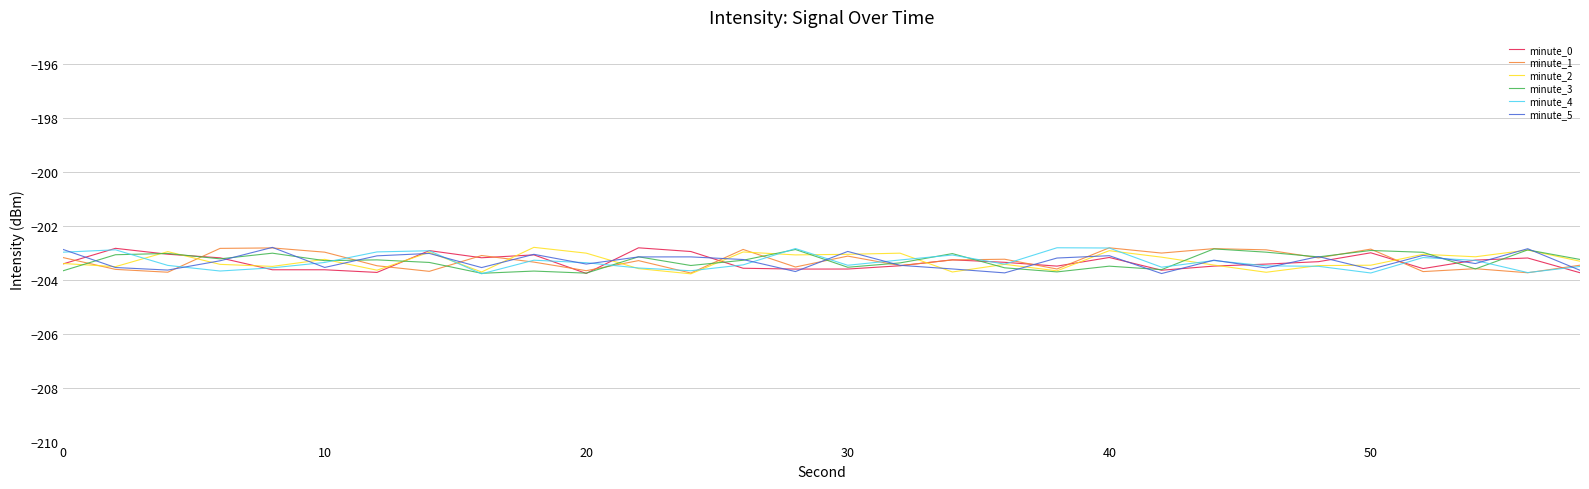

What is the highest value of the minute_4 series?

-202.8